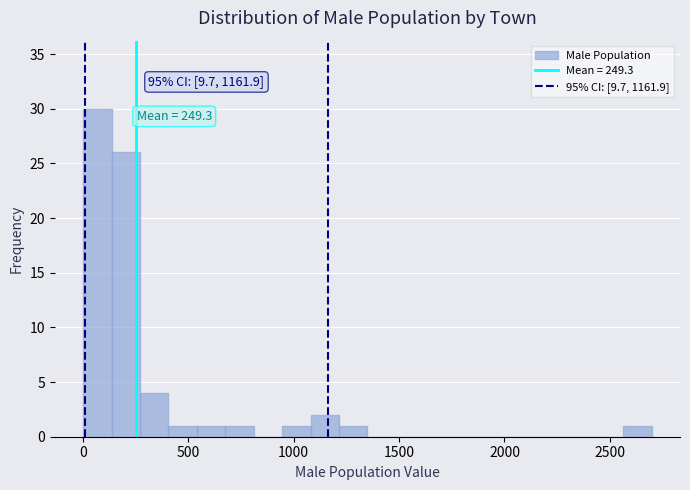

Read against the x-axis, roughly where is the centre of the tallest bar?

50